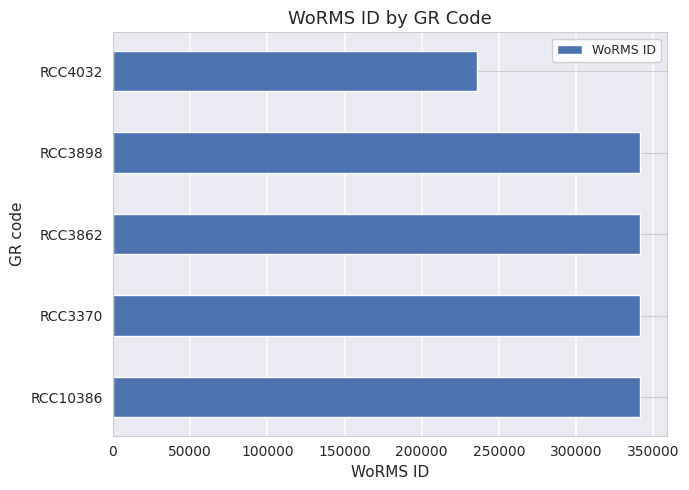

Reading bottom to top, list all the values displayed in this chart.

341588	341588	341588	341588	235954